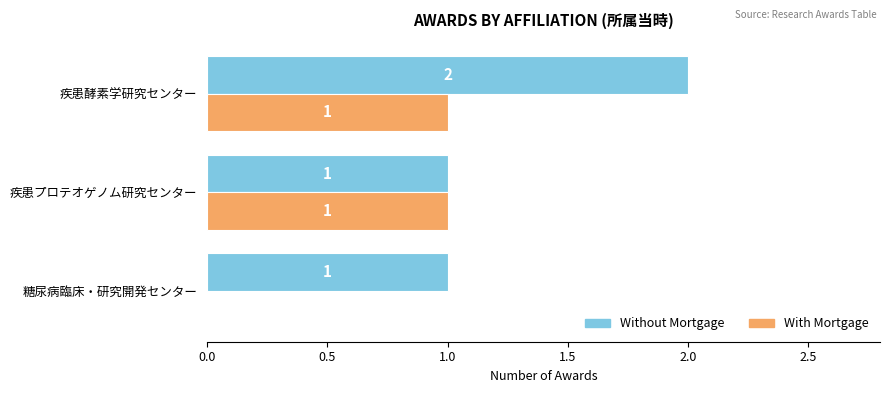

What is the sum of all Without Mortgage values?

4